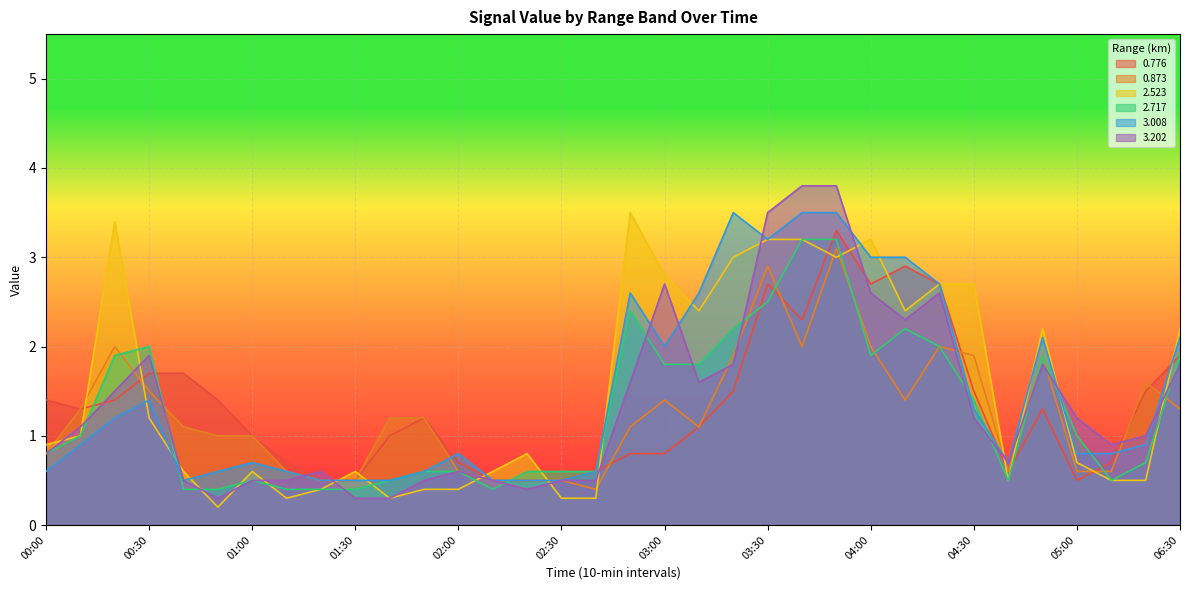

Is it true that 2.717 equals 0.6 at 02:20?

True